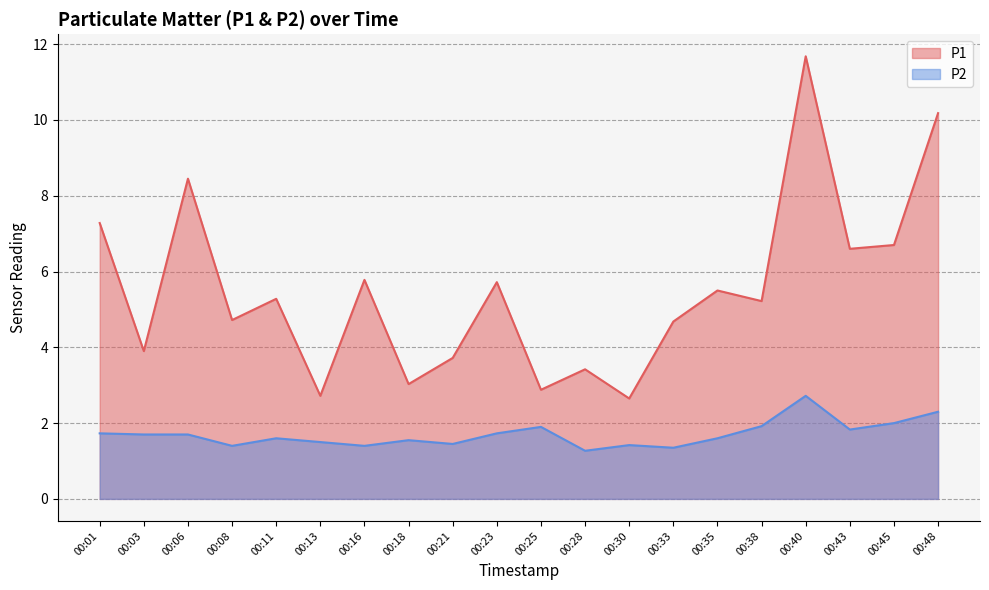

True or false: P2 and P1 cross at least once.

False